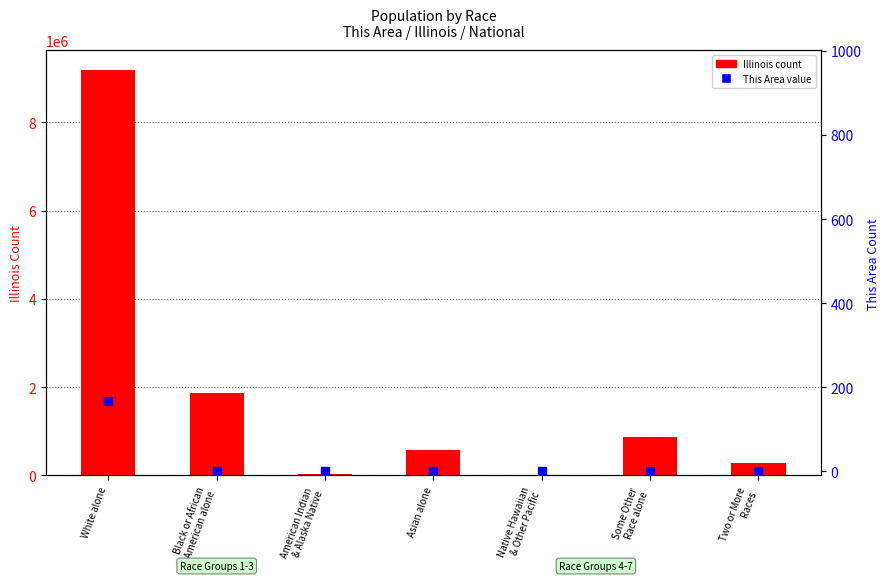

At which category is the sum across all series the highest?

White alone